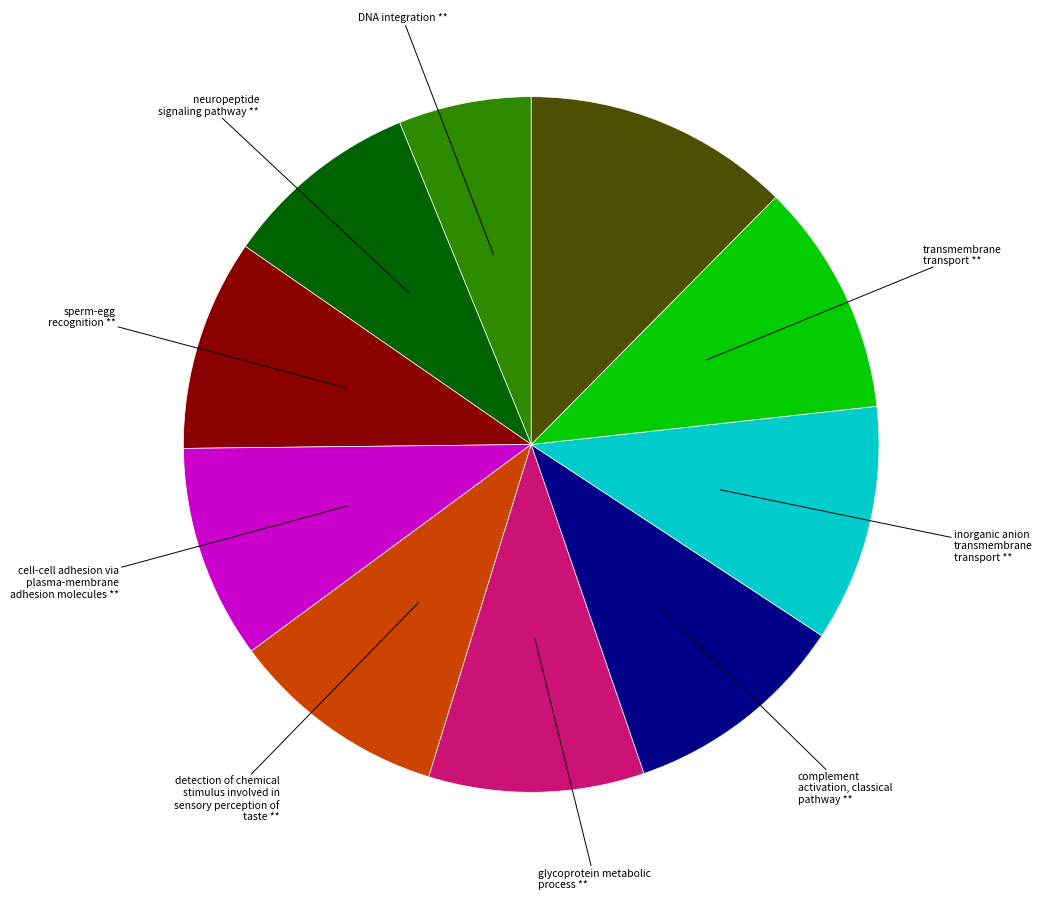

Is there any slice that represents more than half of the pie?

No